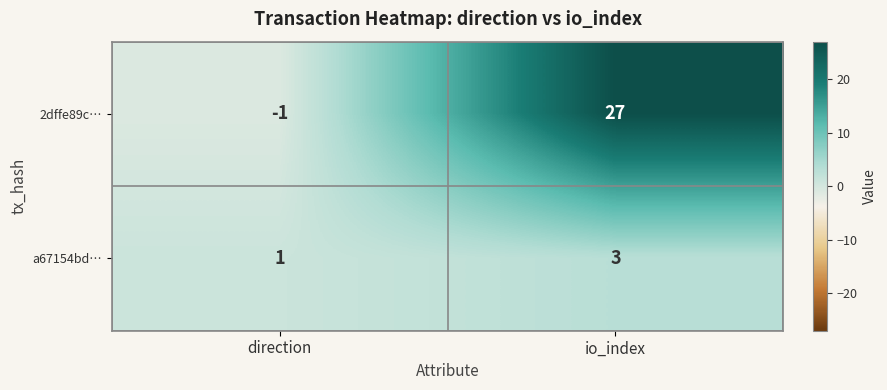

Which series changed the most between direction and io_index?

2dffe89c…